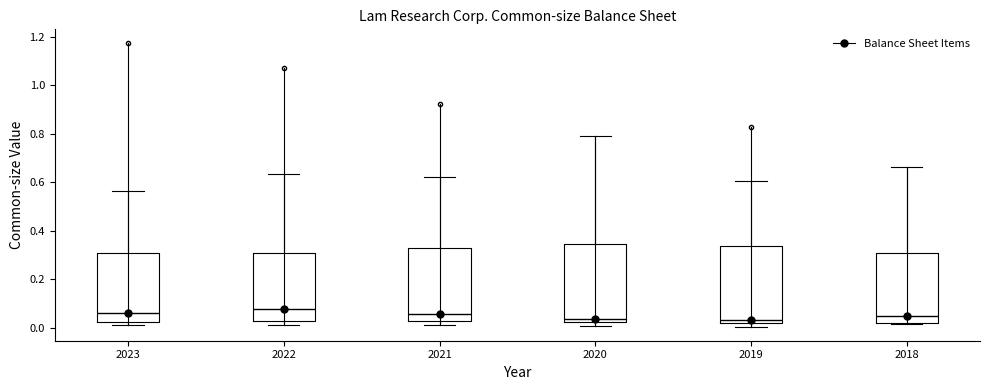

Reading left to right, read every box against the y-axis: the position of its median line, the range the box covers, and the ends of its whiskers. The values are not printed on the chart, so give them approximately, as read against the axis.

2023: median 0.06, box 0.02 to 0.30, whiskers 0.02 (just below the box's lower edge) to 0.56
2022: median 0.08, box 0.02 to 0.30, whiskers 0.02 (just below the box's lower edge) to 0.64
2021: median 0.06, box 0.02 to 0.34, whiskers 0.02 (just below the box's lower edge) to 0.62
2020: median 0.04, box 0.02 to 0.34, whiskers 0.00 to 0.80
2019: median 0.04, box 0.02 to 0.34, whiskers 0.00 to 0.60
2018: median 0.04, box 0.02 to 0.30, whiskers 0.02 to 0.66